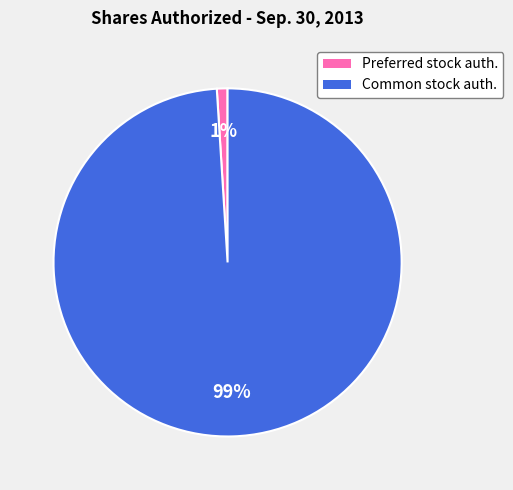

To the nearest percent, what is the difference between the Common stock auth. and Preferred stock auth. slice percentages?

98%